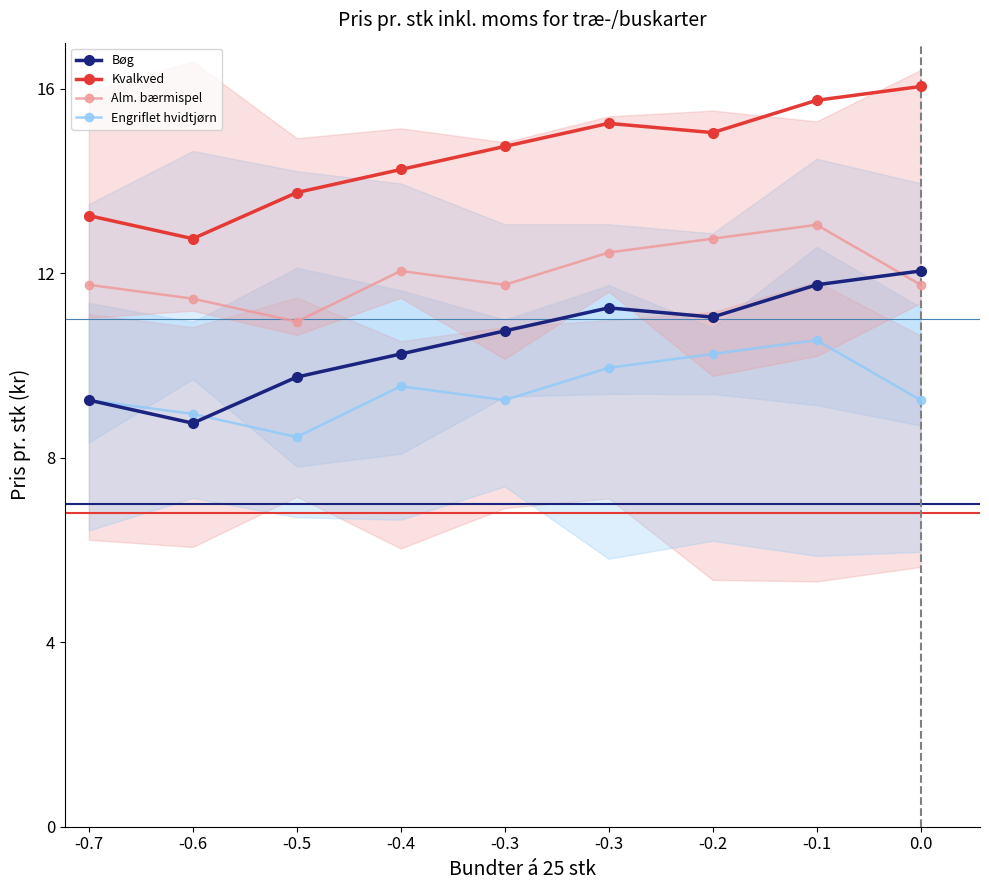

What is the label of the 9th point from the right?

-0.7